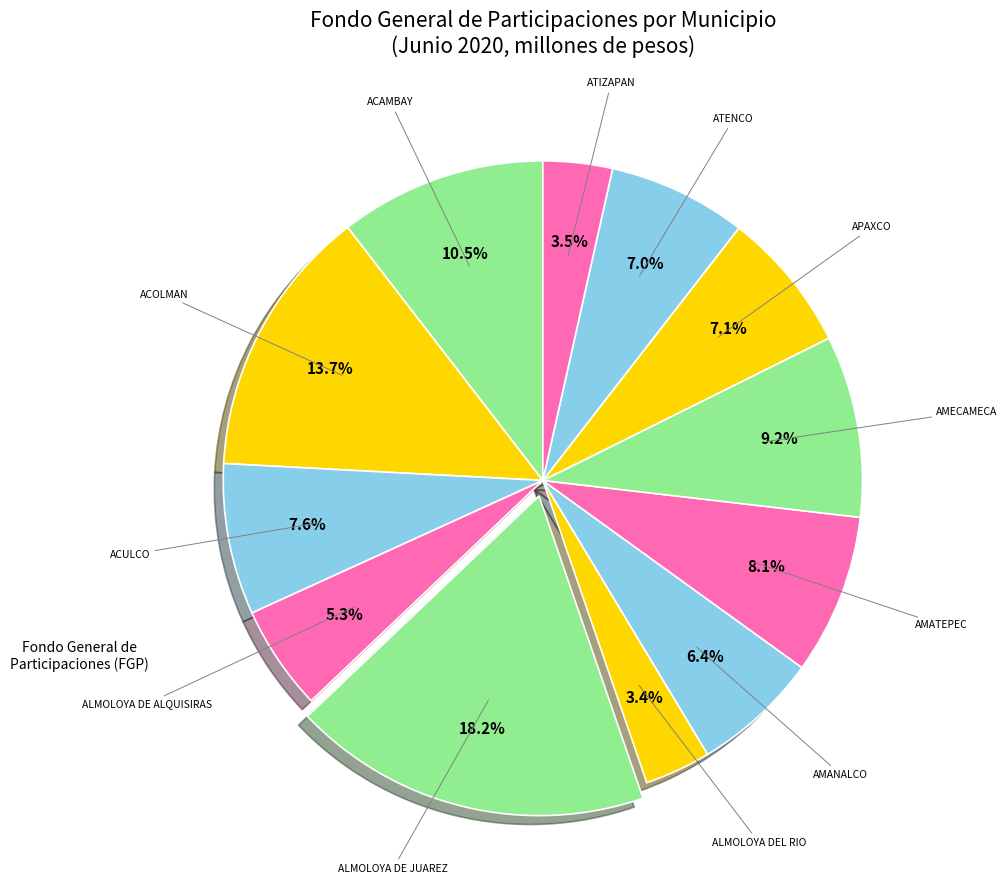

Is there any slice that represents more than half of the pie?

No